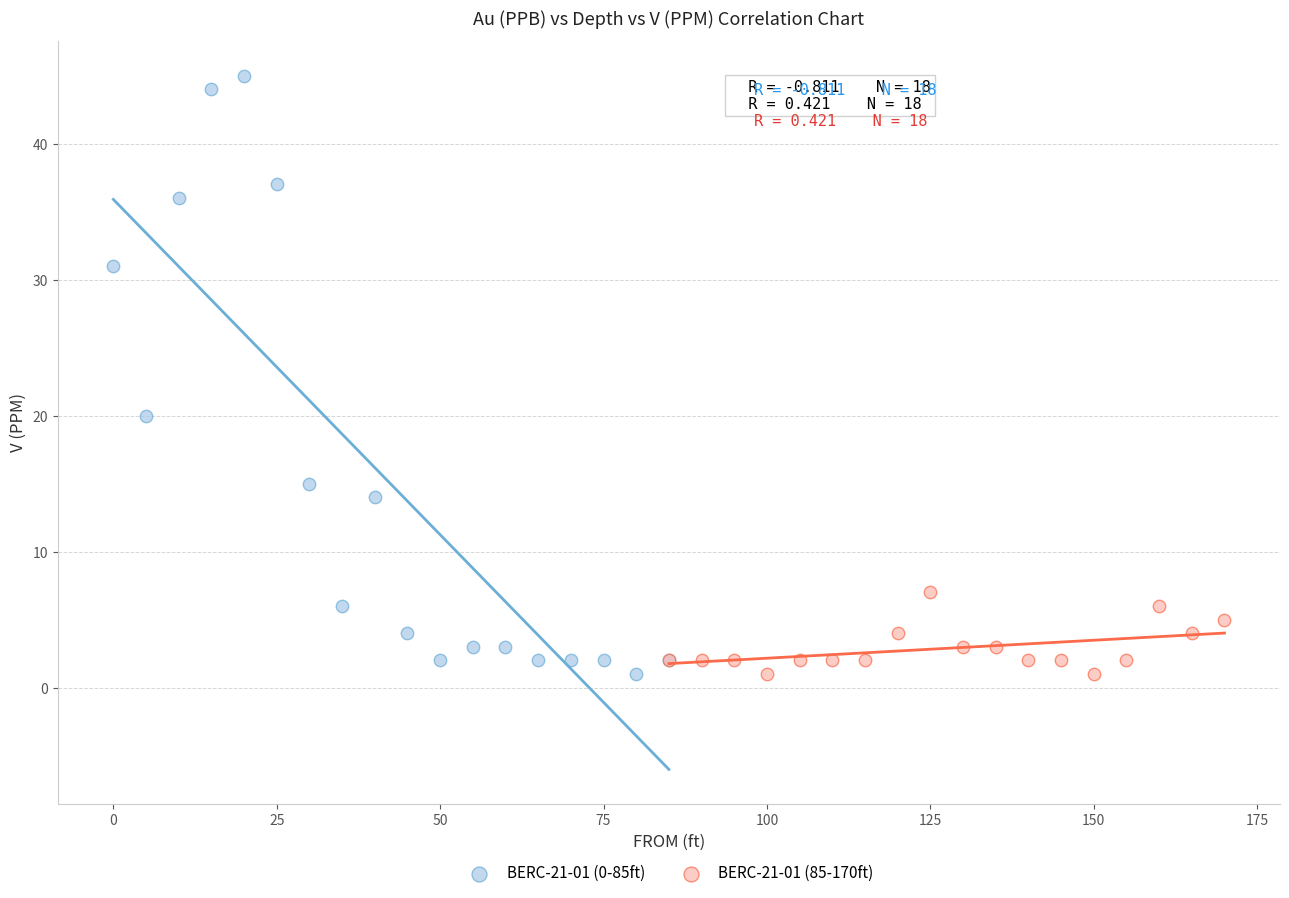

Which series has the largest Y range (max minus min)?

BERC-21-01 (0-85ft)